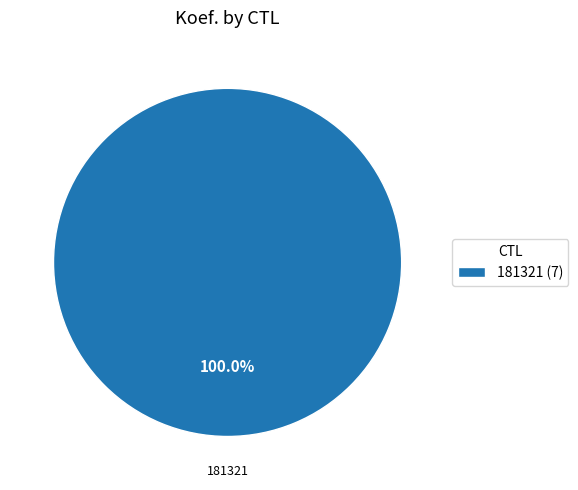

Rank the categories by value from lowest to highest.

181321 (7)